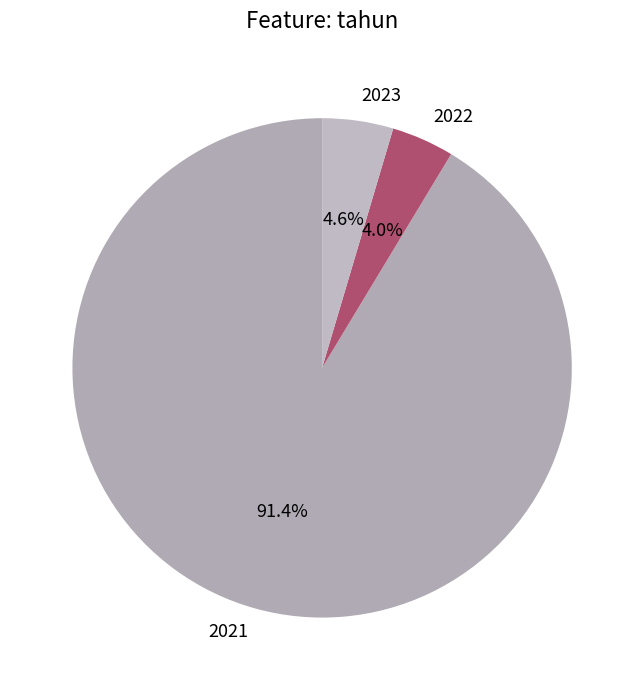

Approximately how many times larger is the value at 2022 compared to 2023?

0.9